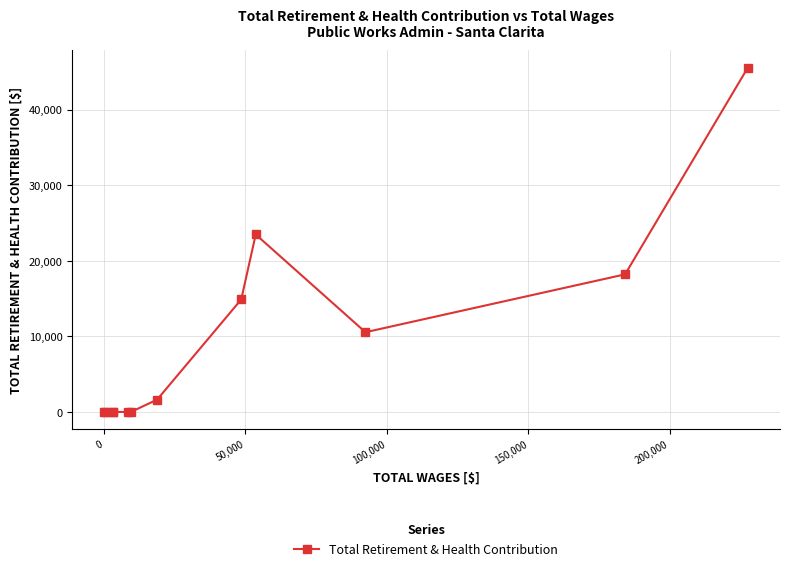

What is the average value?

9525